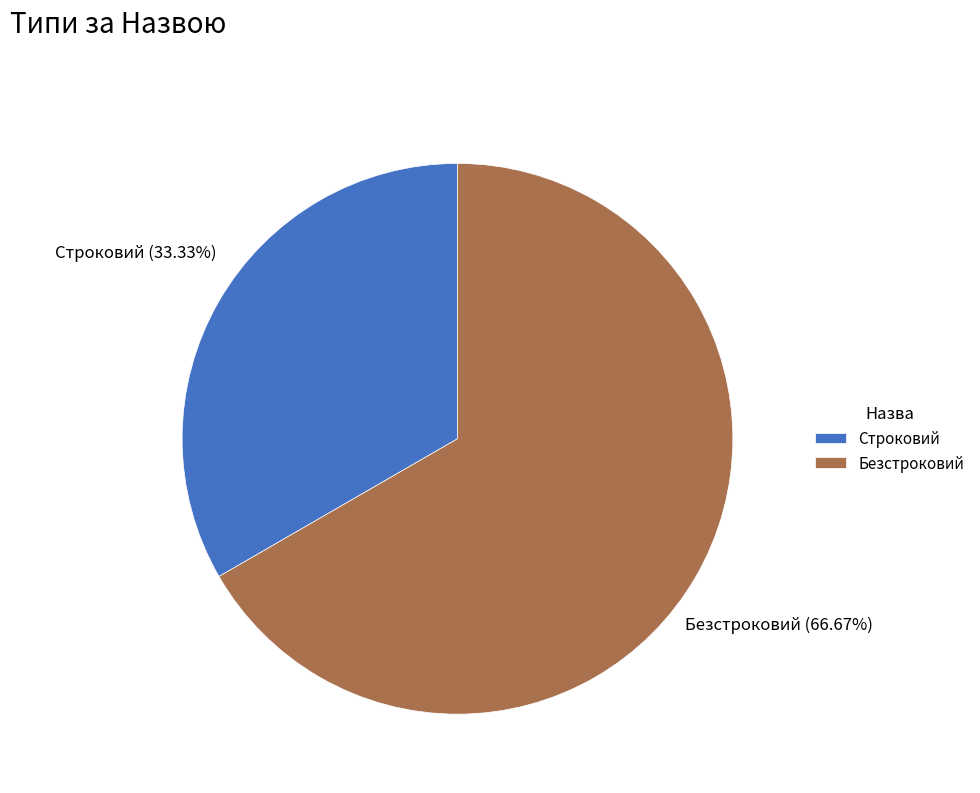

Count the number of slices in the pie.

2